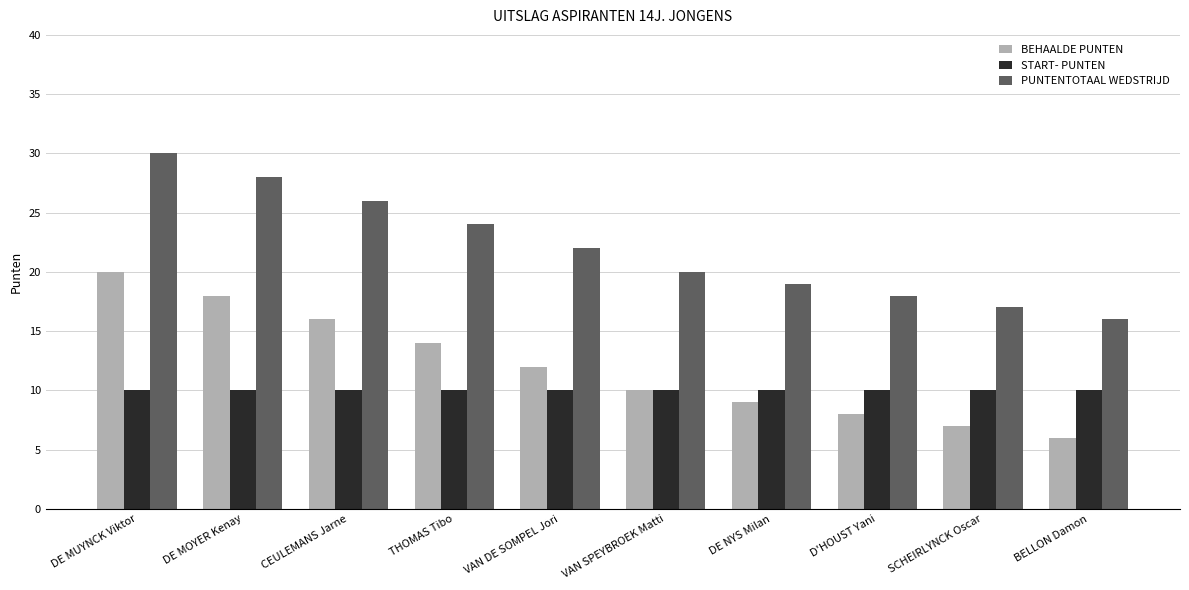

How many bars are there in total?

30